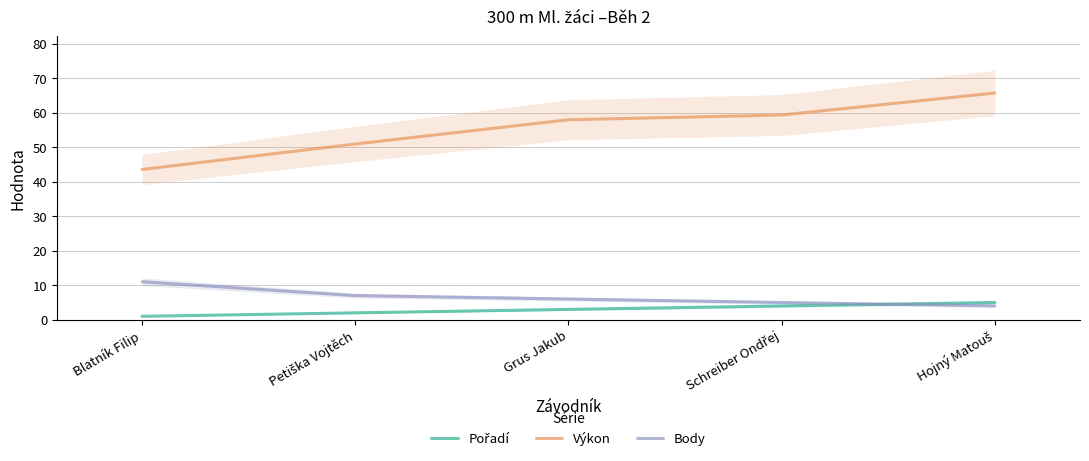

What is the sum of the Body values at Grus Jakub and Blatník Filip?

17.0